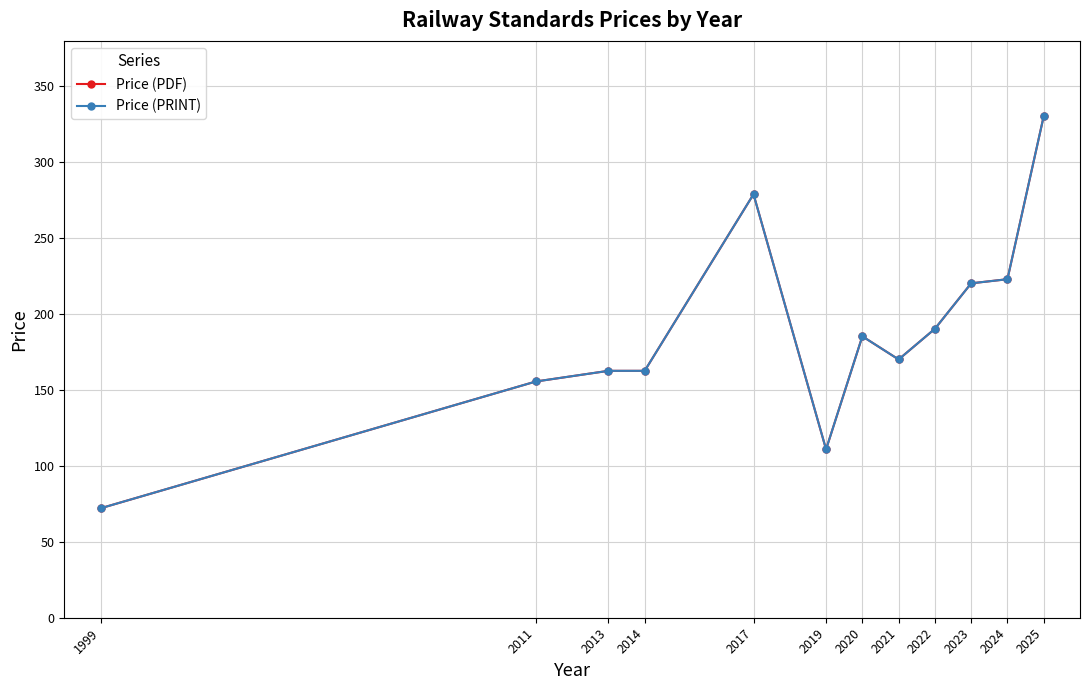

At 2017, list the series in order from smallest to largest.

Price (PDF), Price (PRINT)